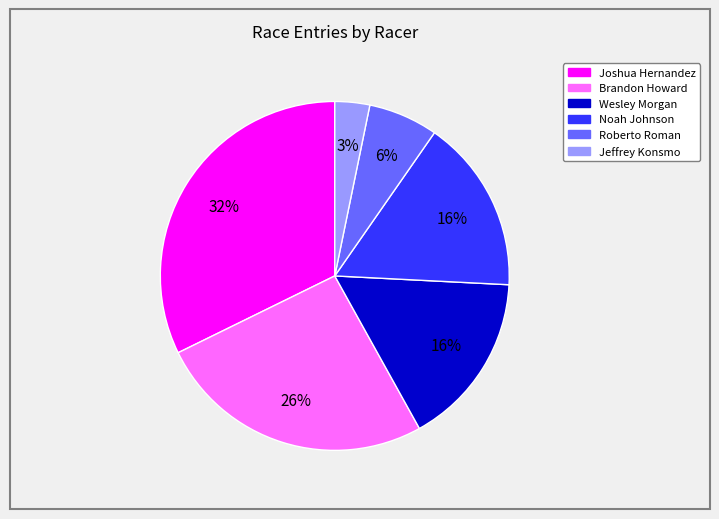

Does any single category account for the majority?

No